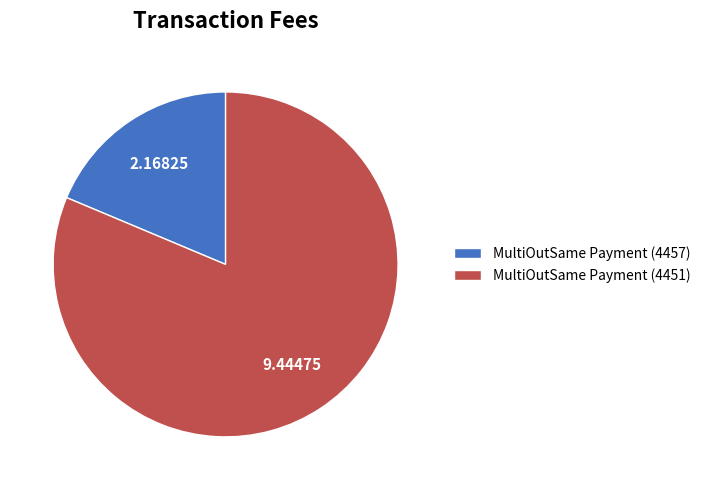

Approximately how many times larger is the value at MultiOutSame Payment (4451) compared to MultiOutSame Payment (4457)?

4.4